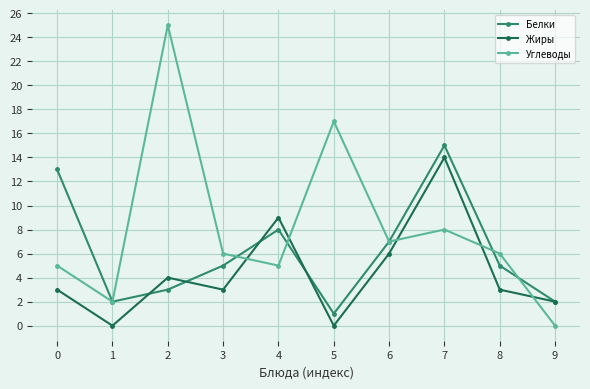

At which category does the chart reach its peak across all series?

2